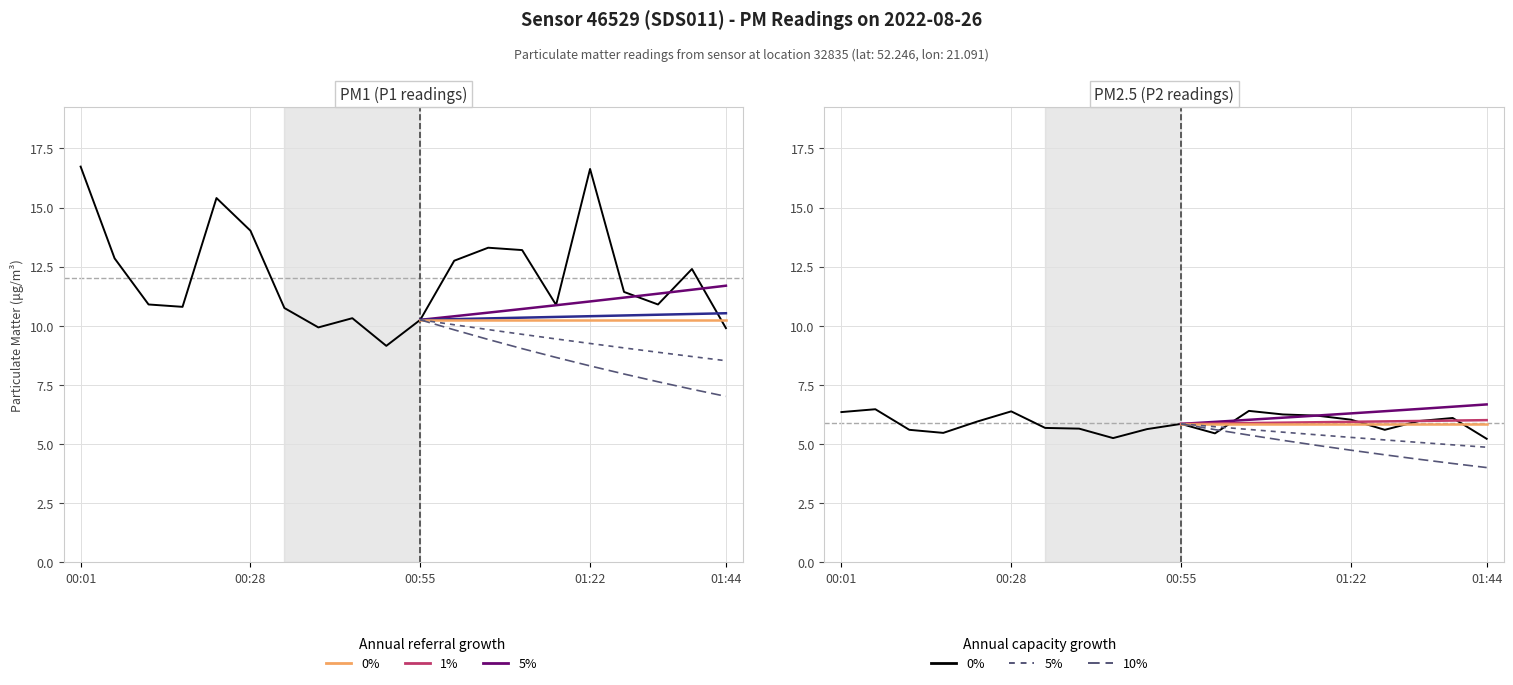

At which label is P2 closest to 5?

01:44